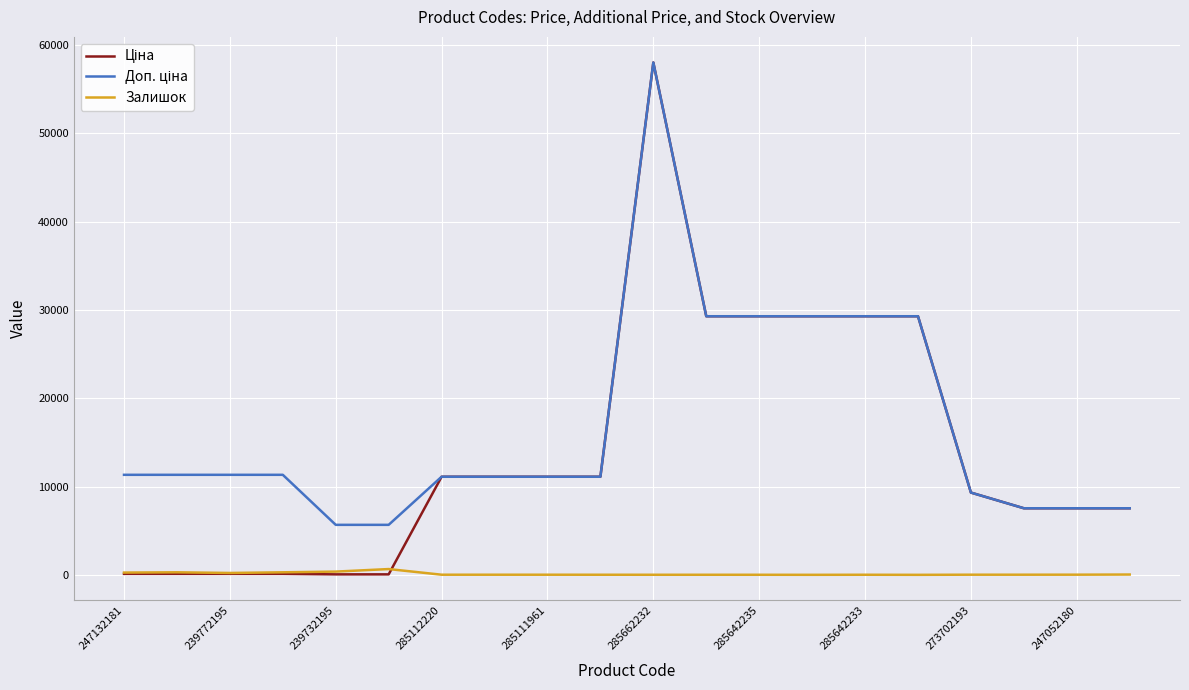

How many categories are shown in the chart?

20